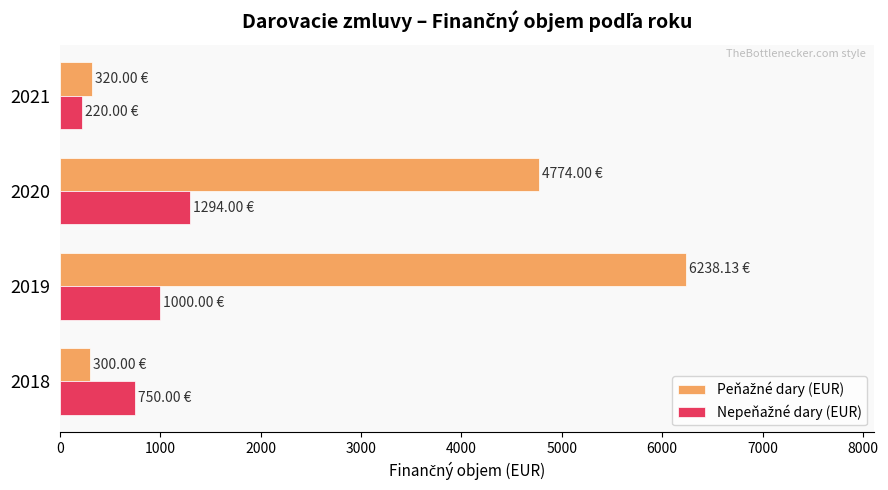

What is the spread (max minus min) of values at 2018?

450.0